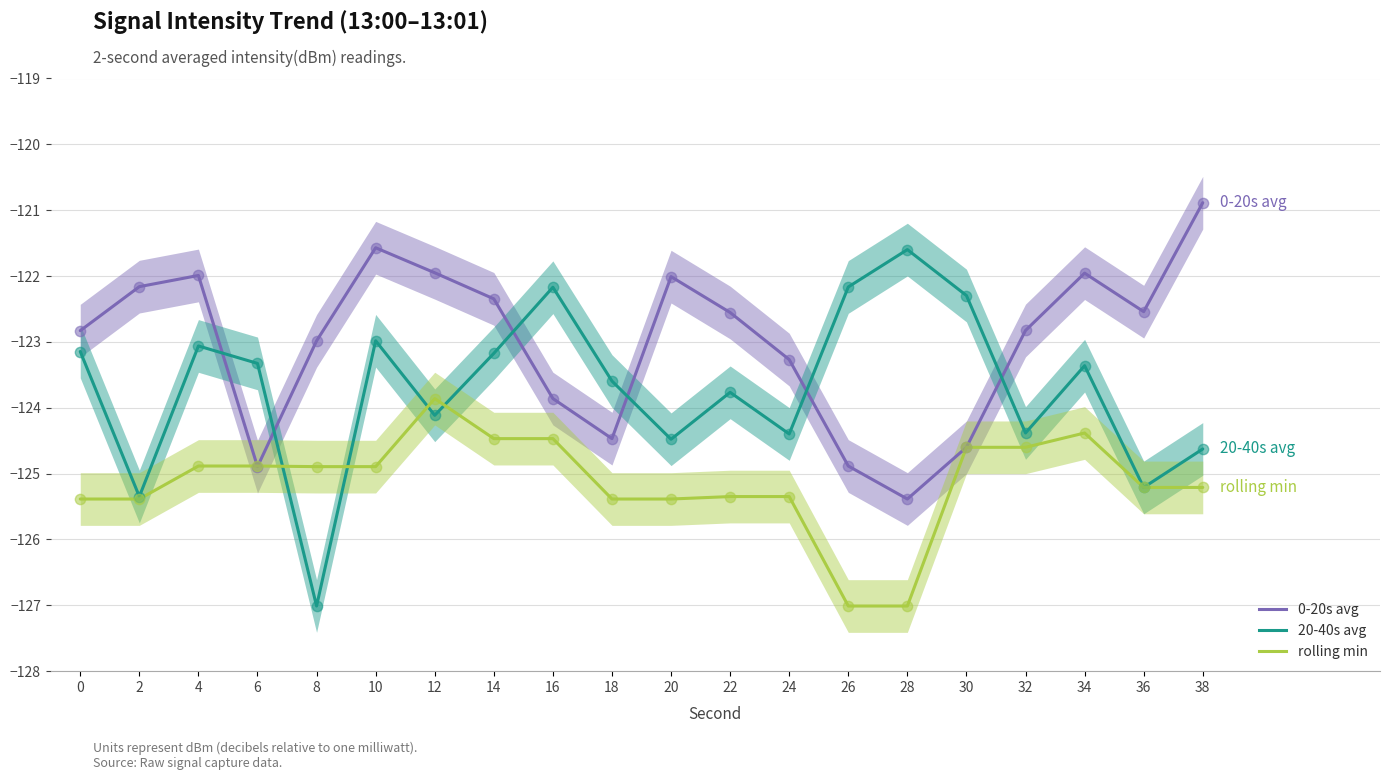

What are all the series names shown in the legend?

0-20s avg, 20-40s avg, rolling min